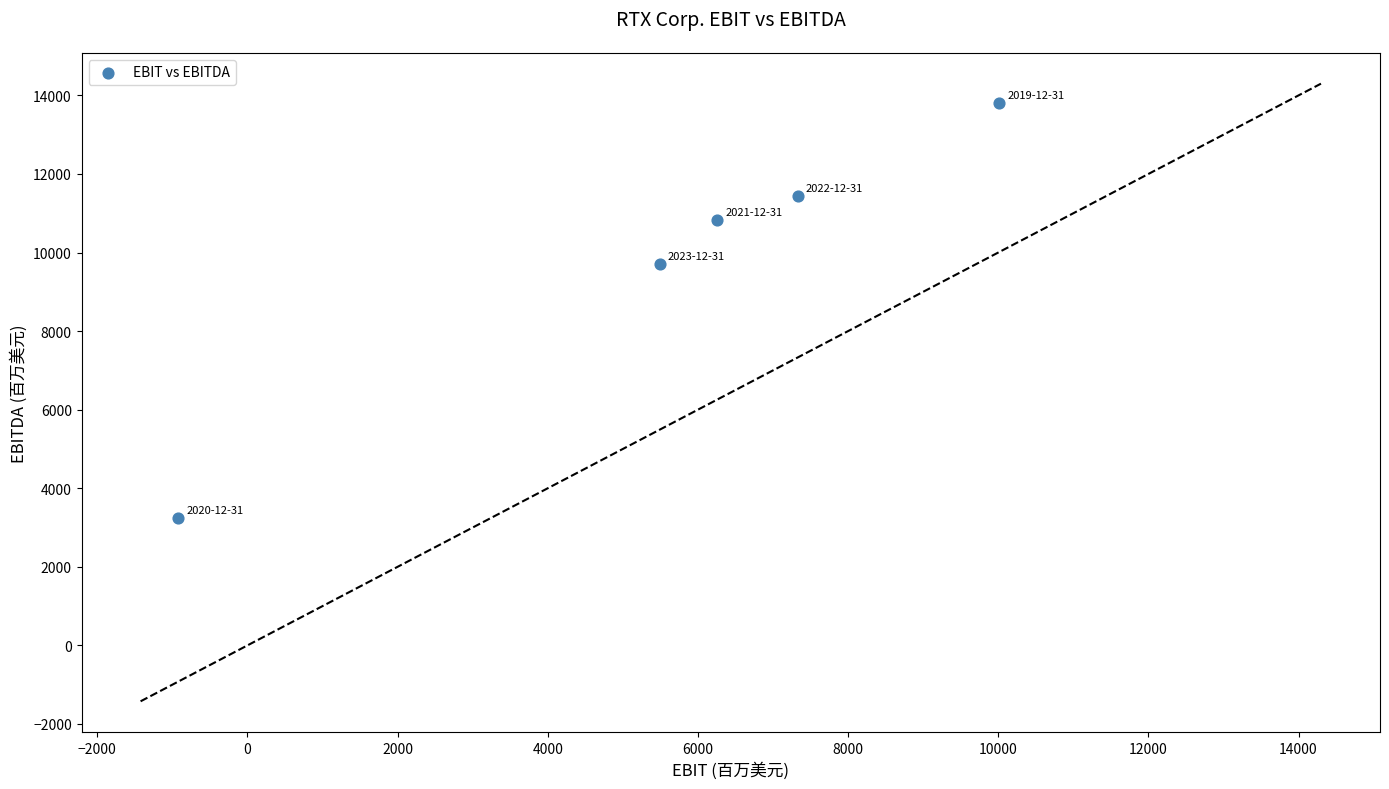

What Y value in the scatter plot is closest to 8516?

9700